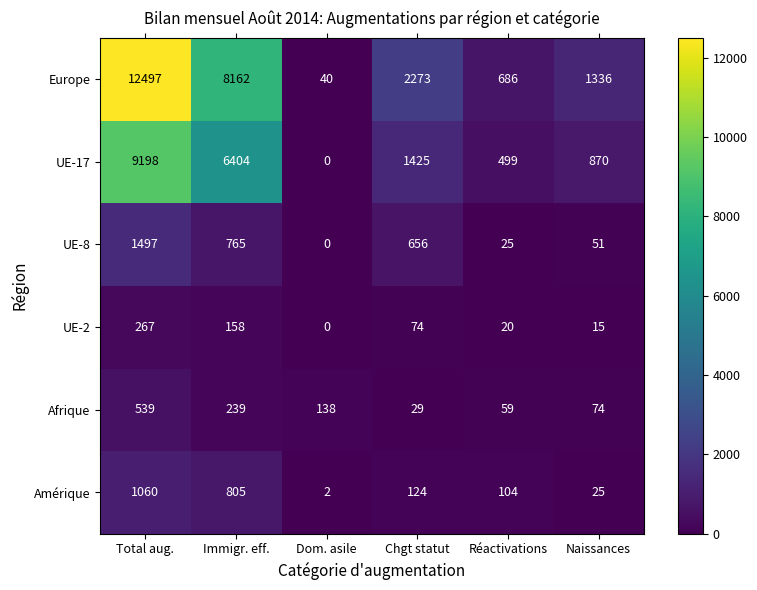

How many data points does each series have?

6